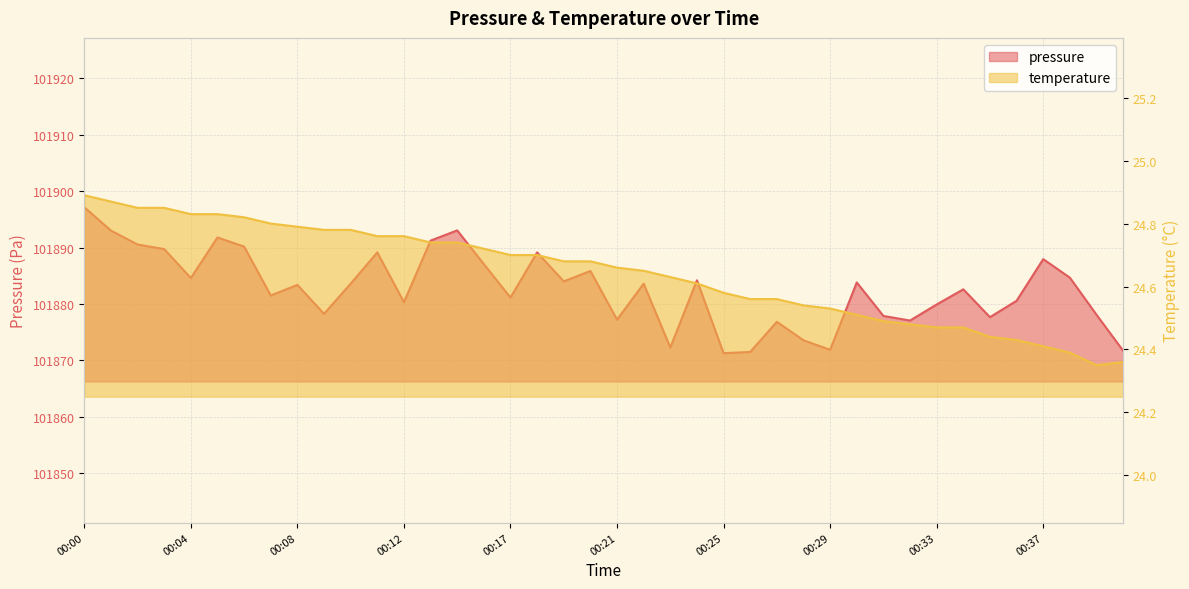

How many interior local valleys does the temperature series have?

1